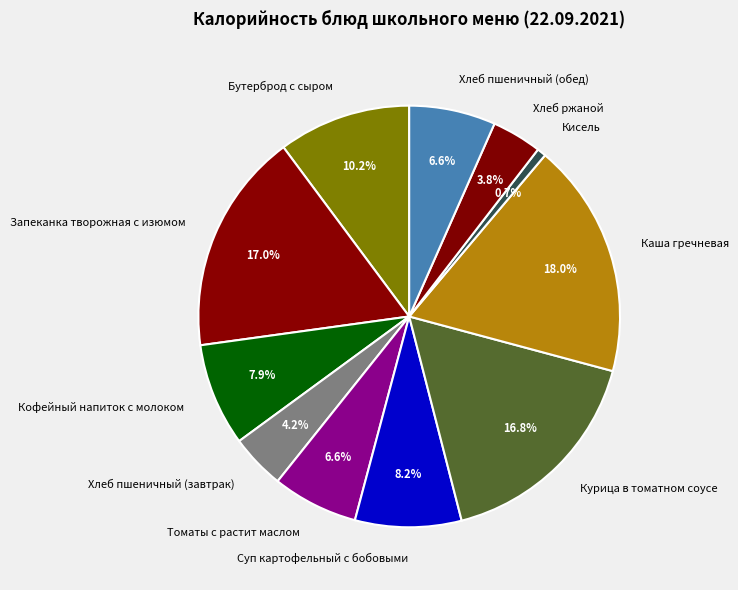

What is the ratio of the value at Томаты с растит маслом to the value at Бутерброд с сыром?

0.6